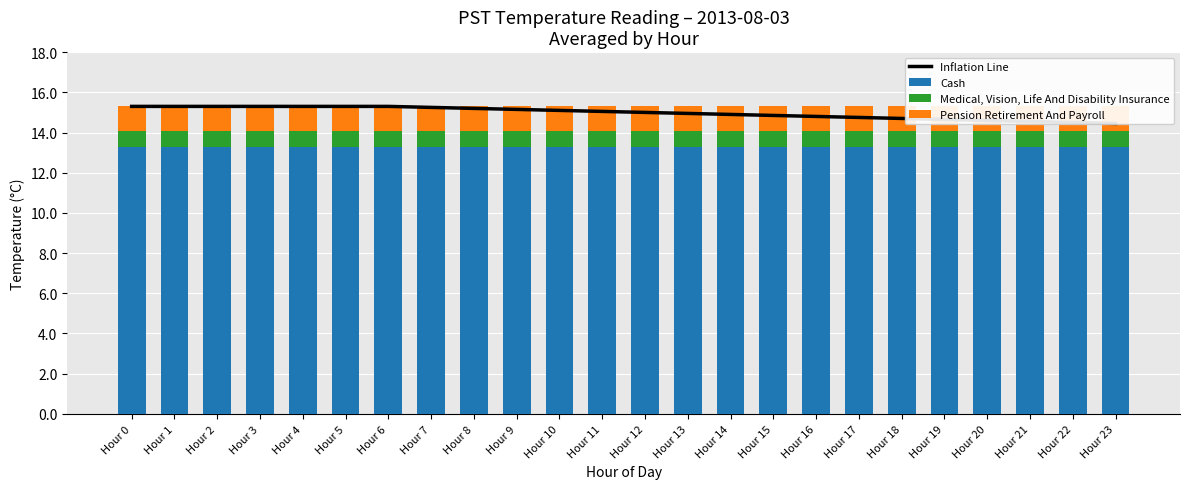

The Cash series shows 7.0 at Hour 8. True or false?

False